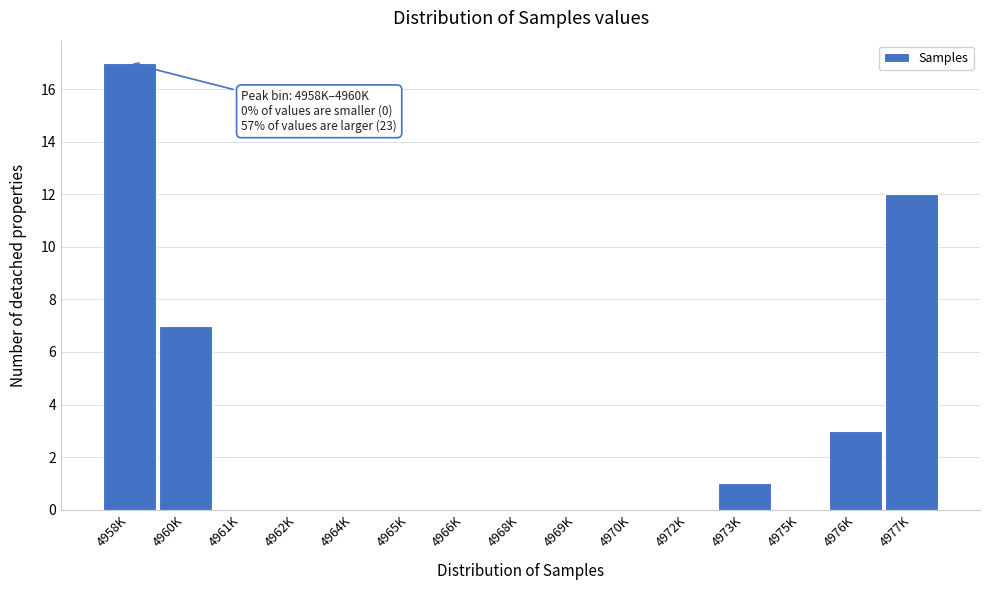

Reading left to right, transcribe all the data shown in this chart.

4958K=17	4960K=7	4961K=0	4962K=0	4964K=0	4965K=0	4966K=0	4968K=0	4969K=0	4970K=0	4972K=0	4973K=1	4975K=0	4976K=3	4977K=12